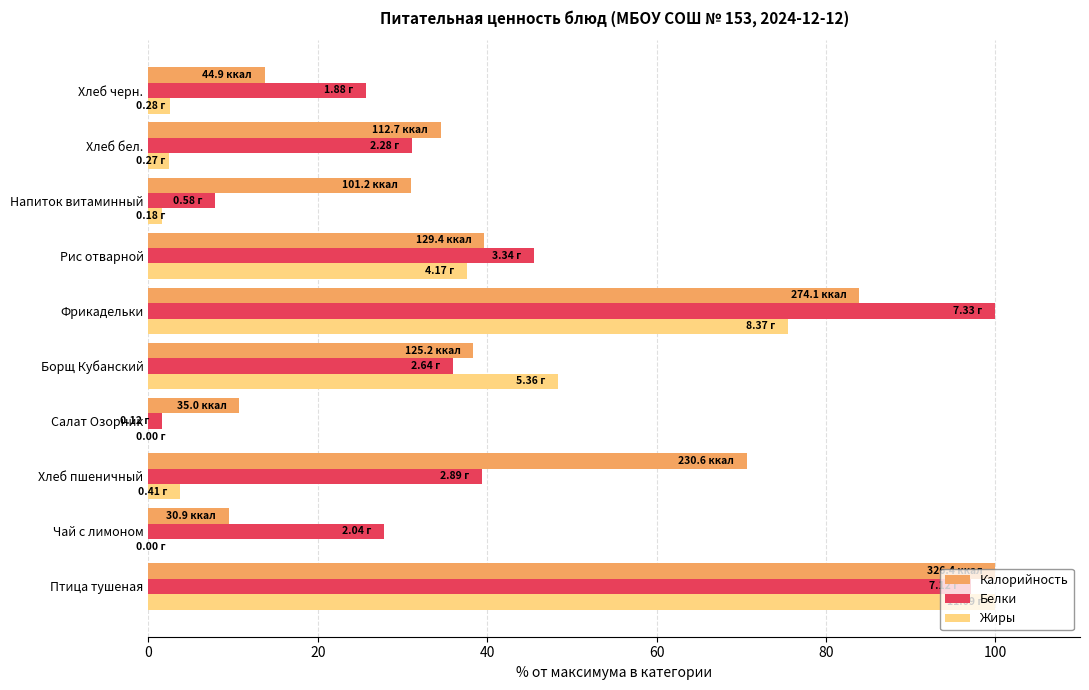

What is the sum of all Калорийность values?

432.1